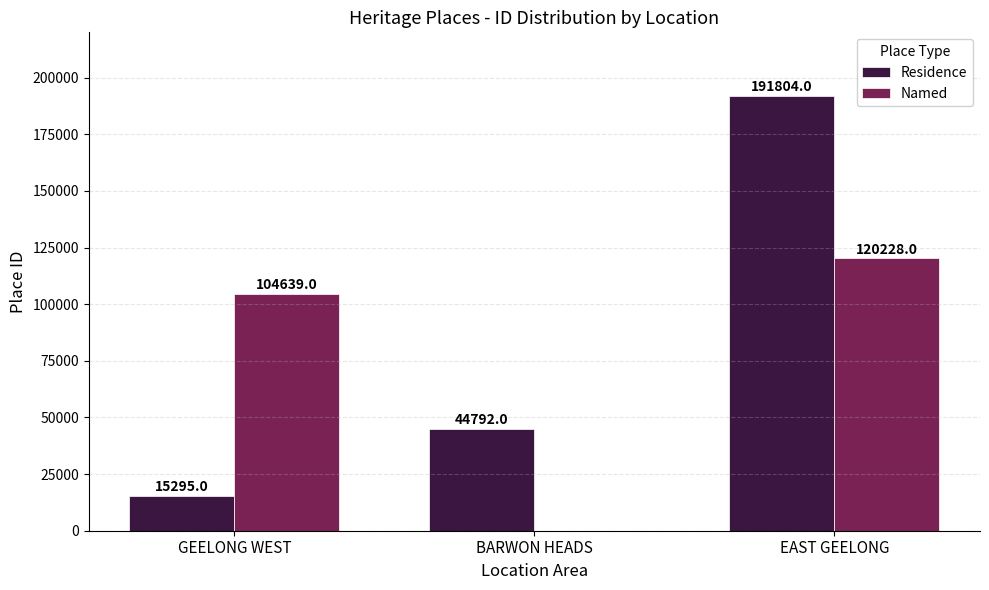

What is the greatest value displayed?

191804